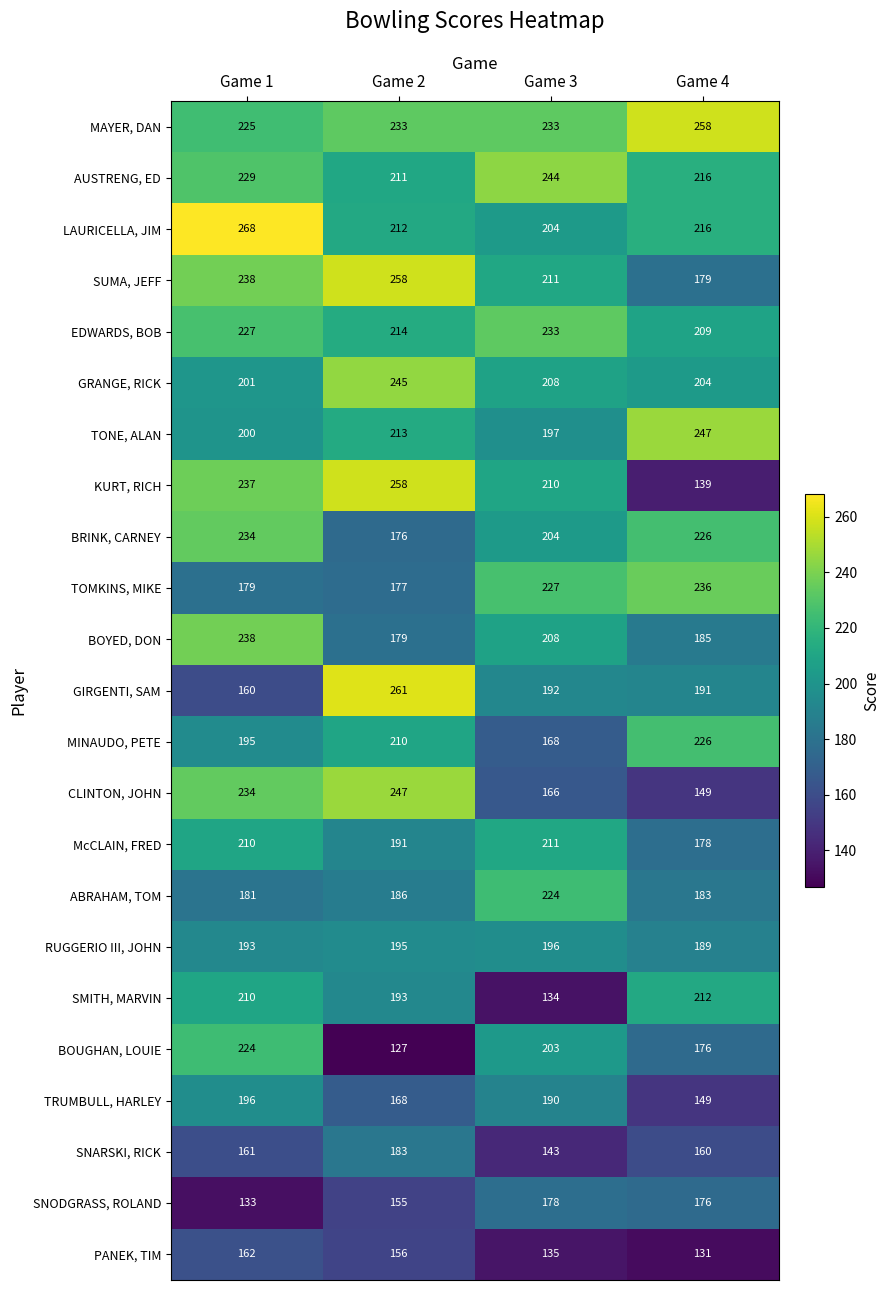

The value of MINAUDO, PETE at Game 2 is 210. True or false?

True